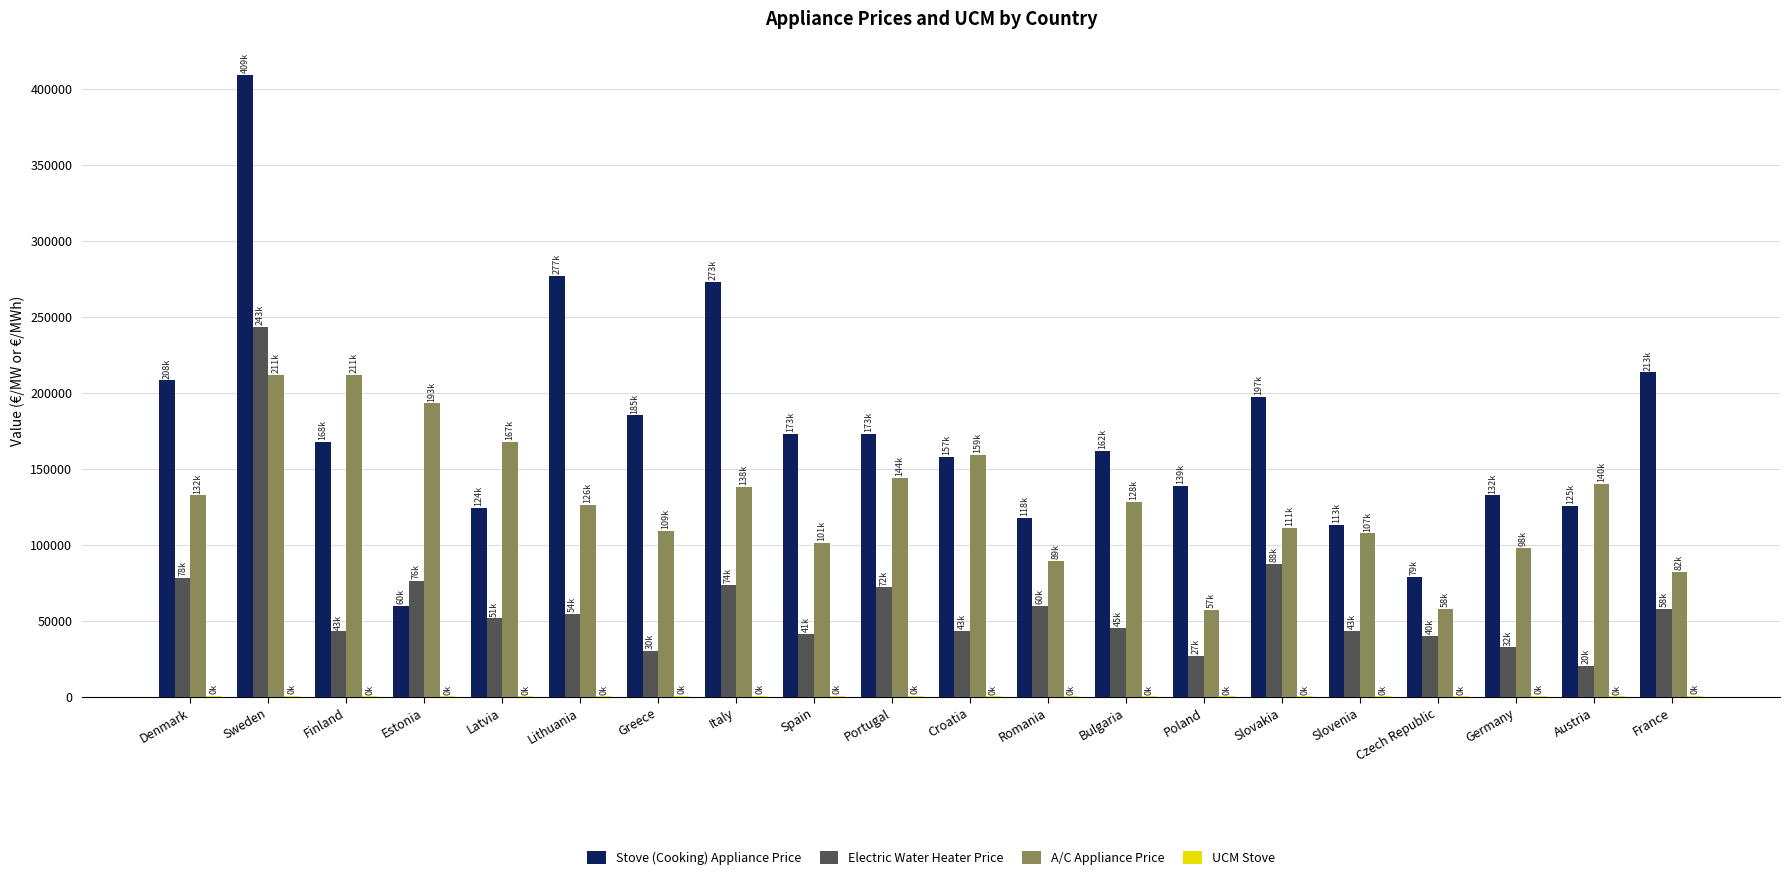

What is the total value across all series at Greece?

324318.9